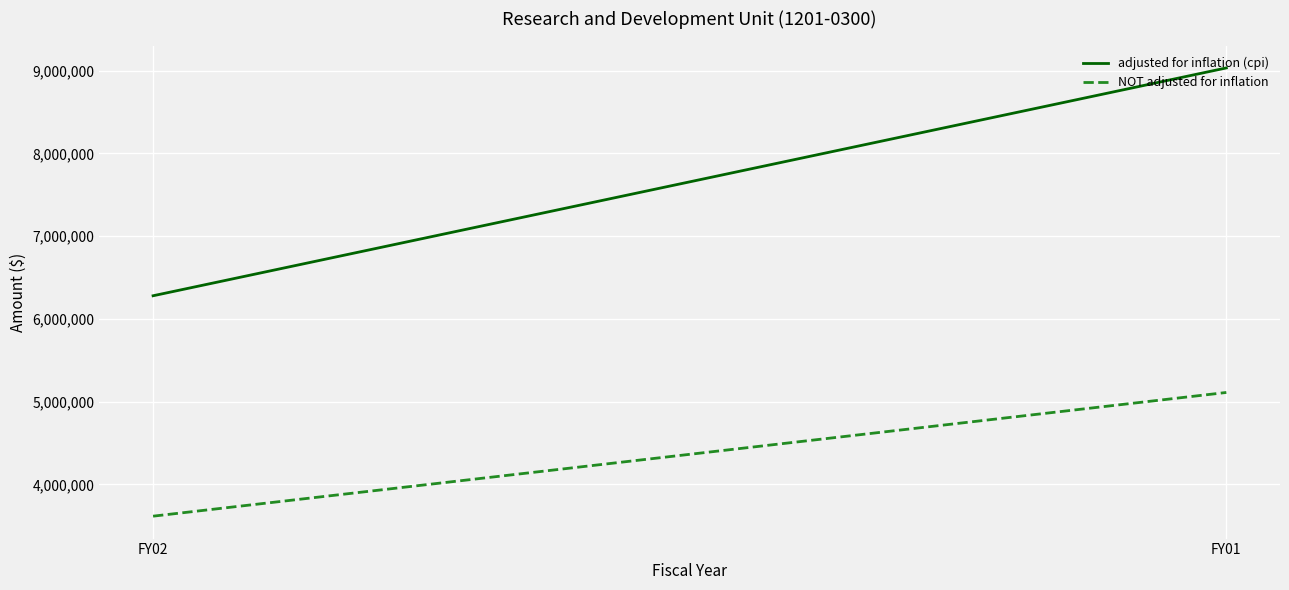

What is the value of the NOT adjusted for inflation point at the 1st from the left?

3615571